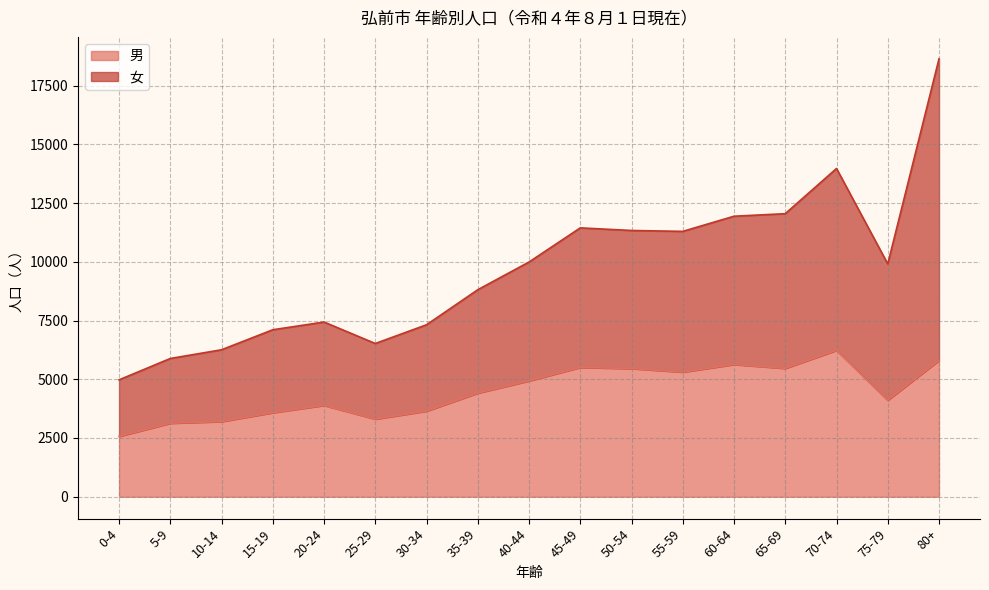

True or false: 男 and 女 cross at least once.

False